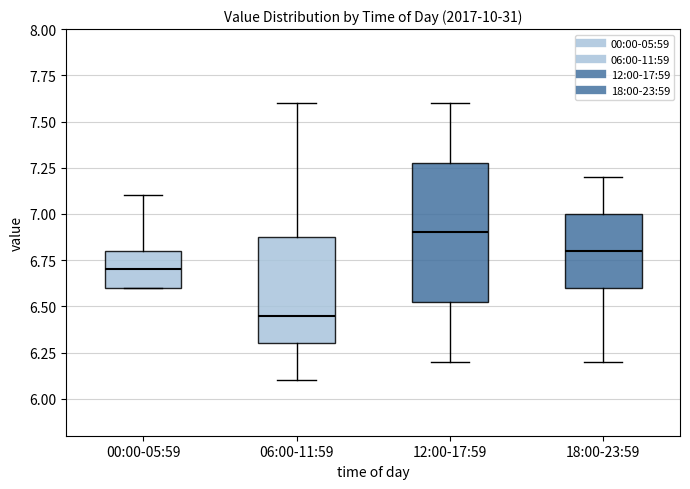

Reading left to right, transcribe this box plot: for each box, give where its median line is, the range the box spans, and where its two whiskers end, as read against the y-axis. The values are not printed on the chart, so give them approximately, as read against the axis.

00:00-05:59: median 6.70, box 6.60 to 6.80, whiskers 6.60 to 7.10
06:00-11:59: median 6.45, box 6.30 to 6.90, whiskers 6.10 to 7.60
12:00-17:59: median 6.90, box 6.55 to 7.30, whiskers 6.20 to 7.60
18:00-23:59: median 6.80, box 6.60 to 7.00, whiskers 6.20 to 7.20